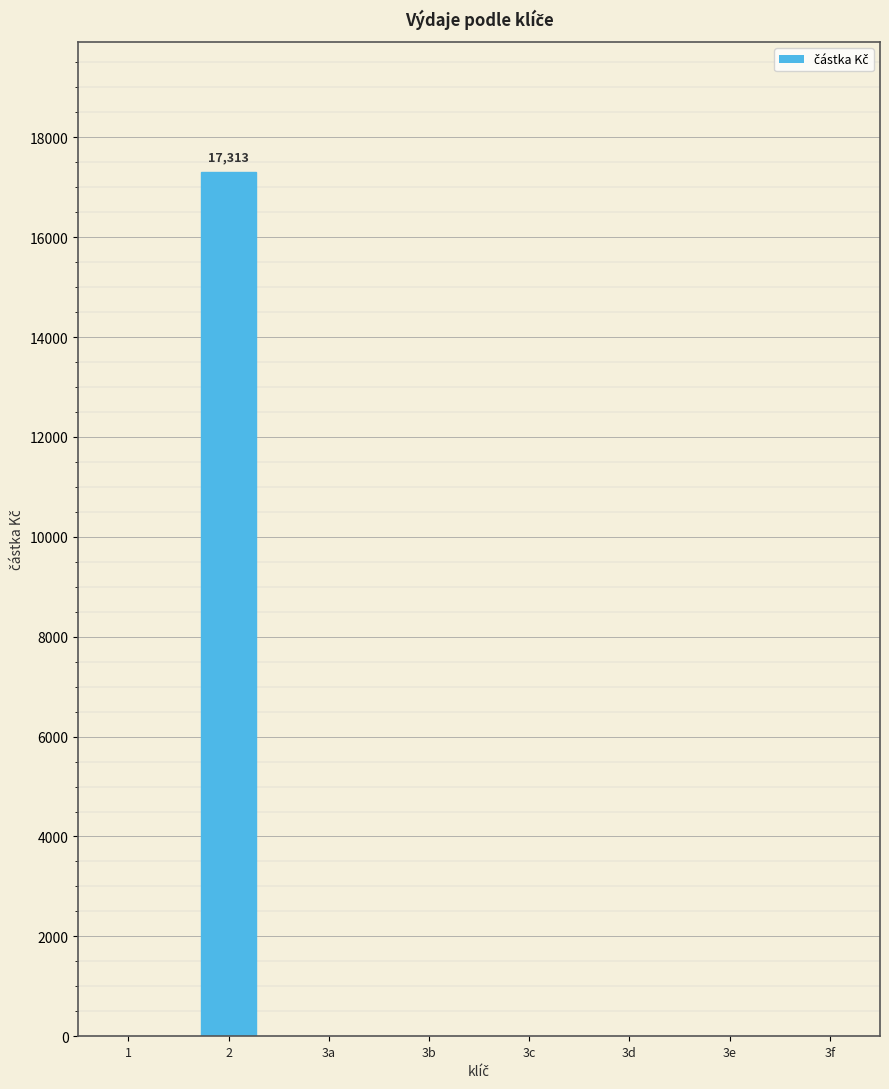

What is the sum of all values?

17313